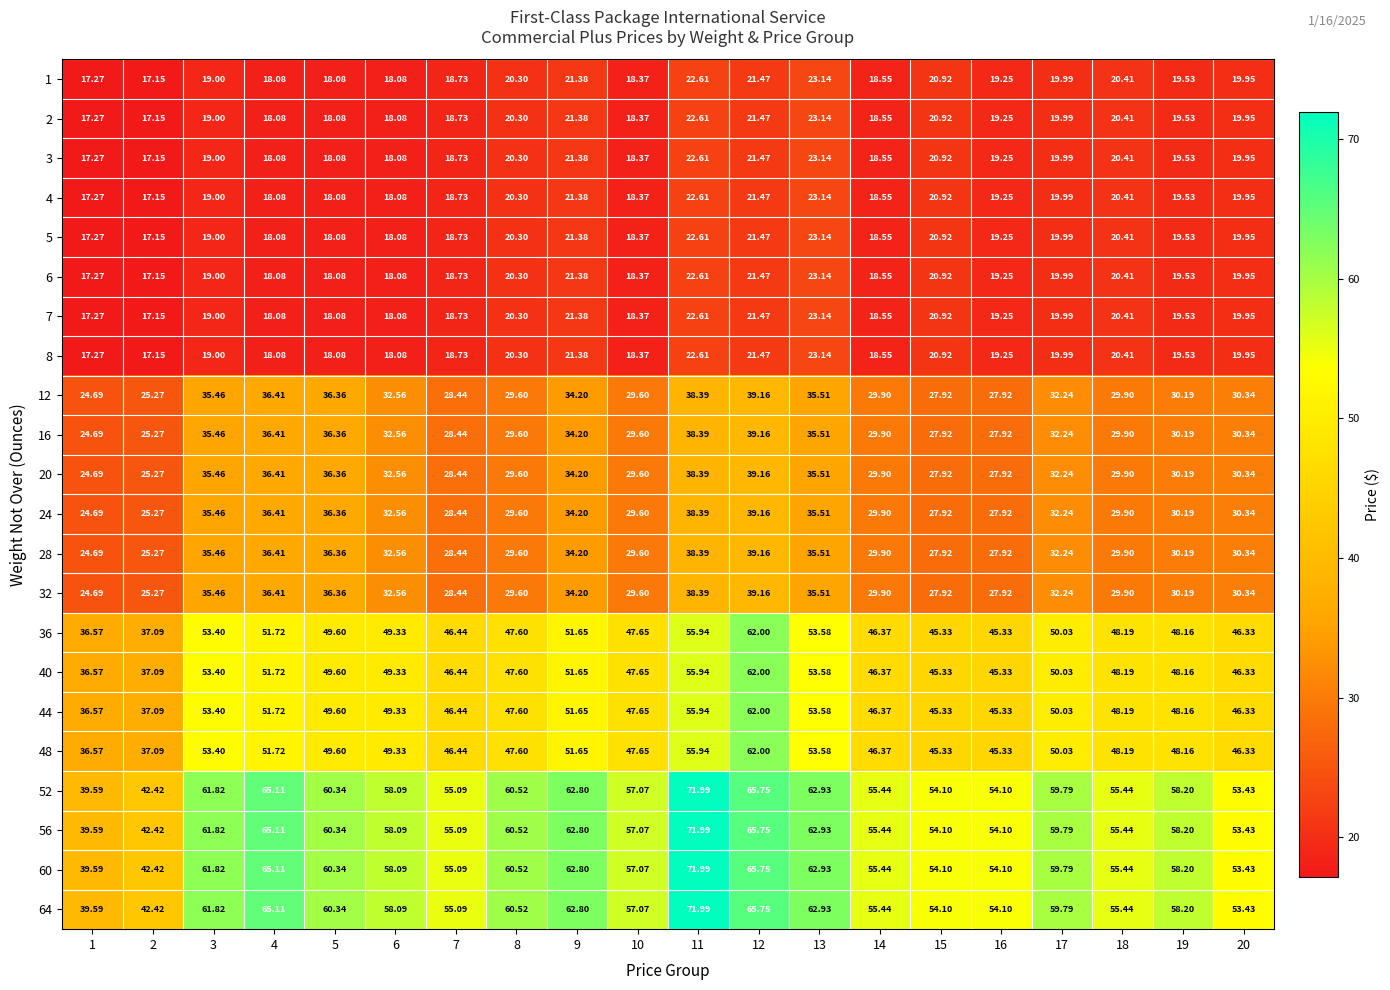

Is the value of 44 at 20 greater than the value of 24 at 9?

Yes